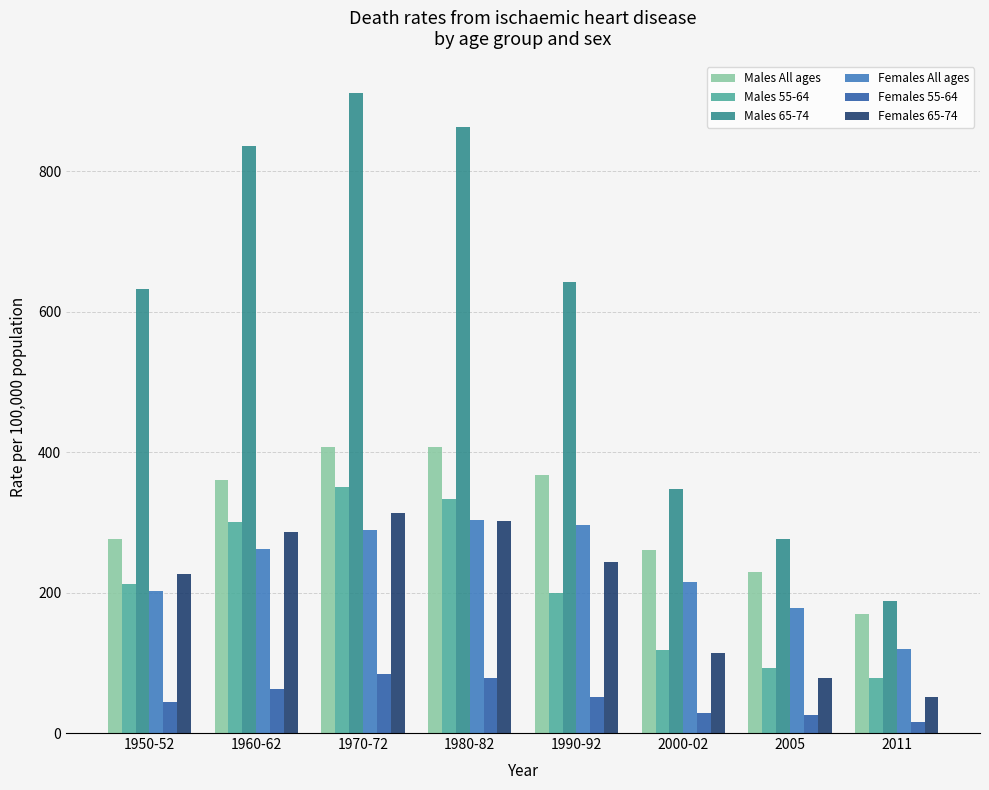

How many values in the Females 65-74 series are below 243?

4